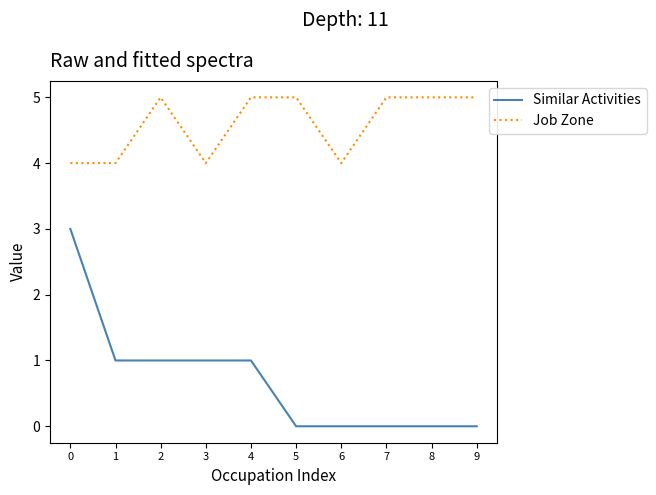

What value does the Job Zone series have at 8?

5